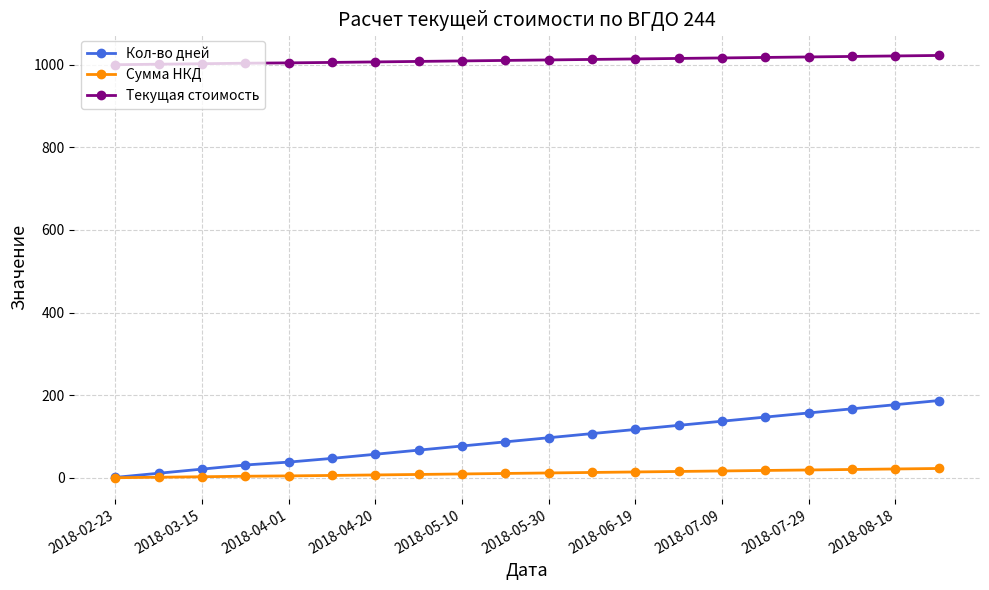

How many data points does each series have?

20